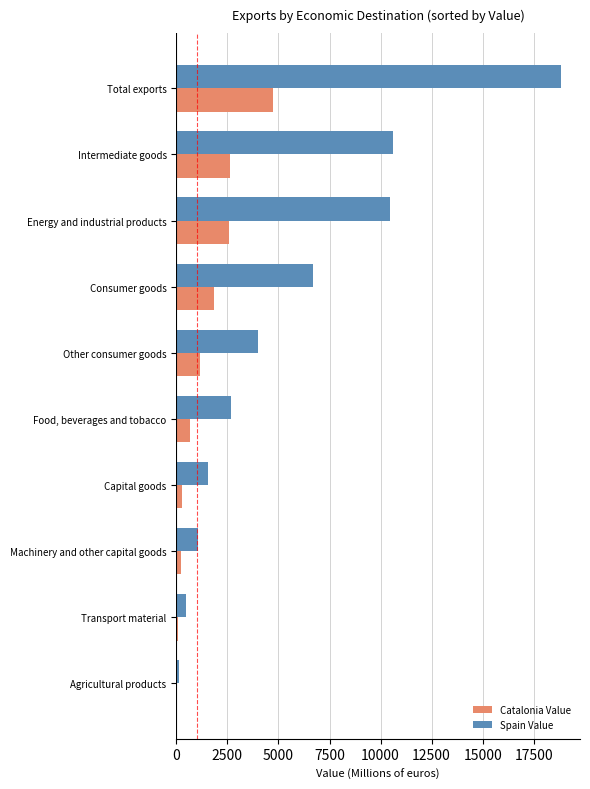

What is the sum of all Catalonia Value values?

14195.7